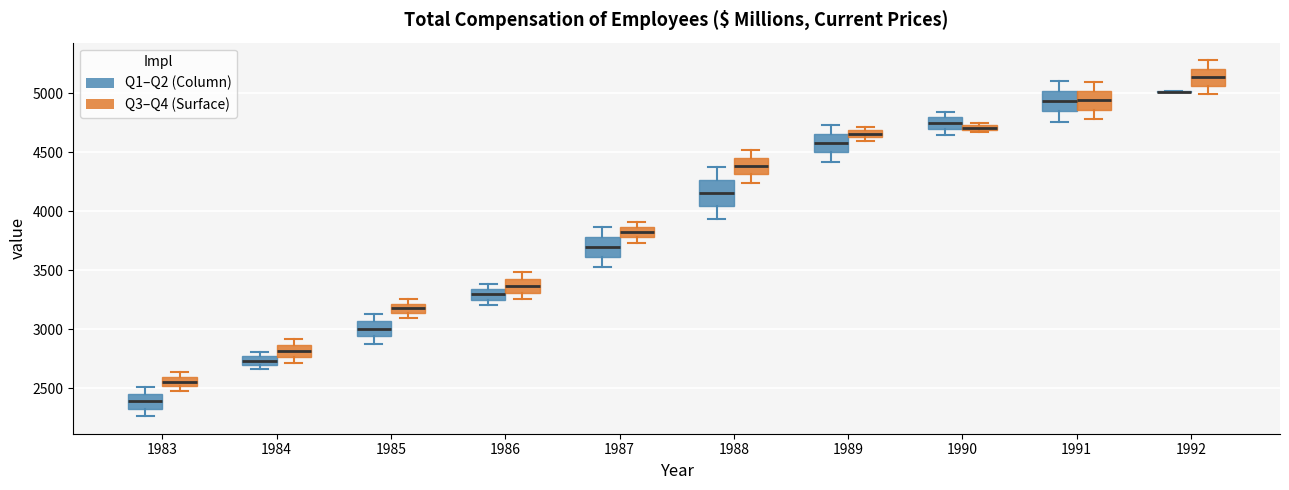

Where is the upper edge of the box for 1983 (Q1–Q2 (Column)) on the y-axis? The values are not printed on the chart, so give them approximately, as read against the axis.

2450